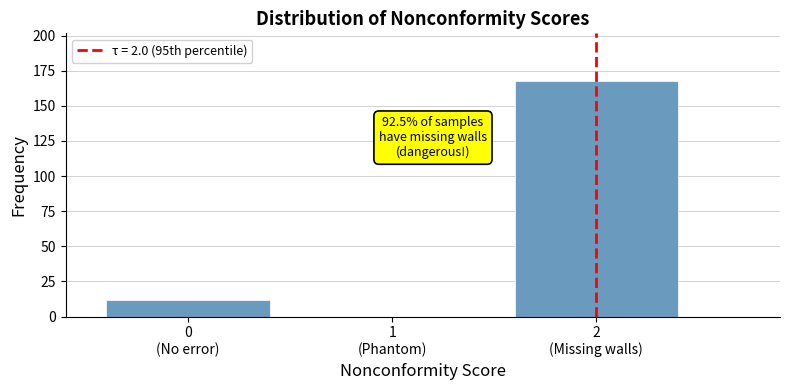

What is the greatest value displayed?

168